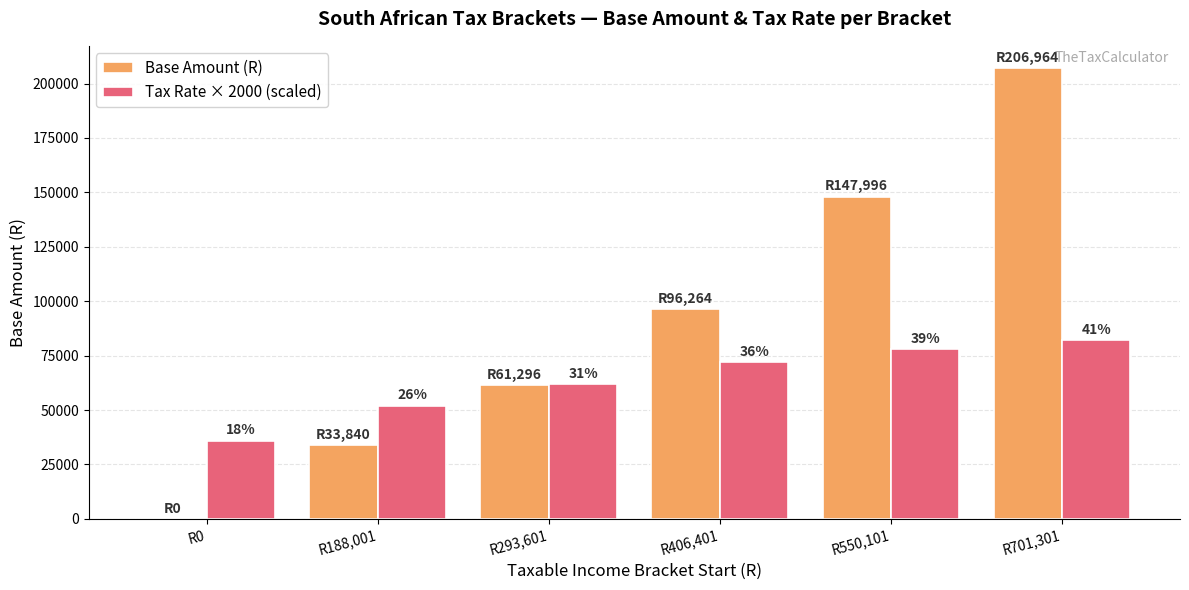

What are all the series names shown in the legend?

Base Amount (R), Tax Rate × 2000 (scaled)